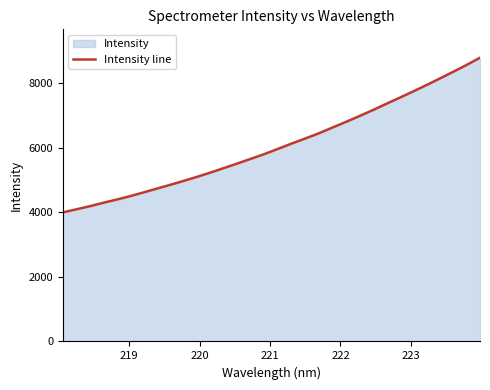

What is the greatest value displayed?

8789.9